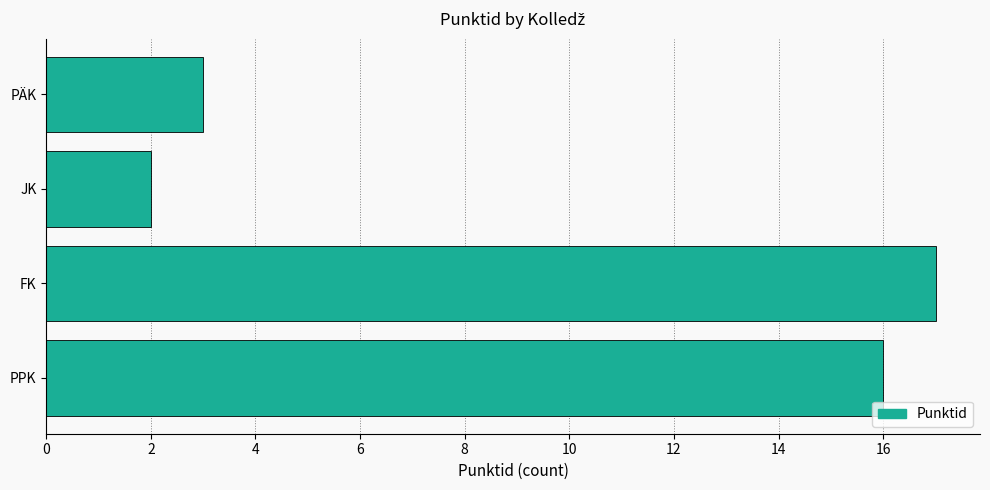

At which category does the chart reach its minimum across all series?

JK